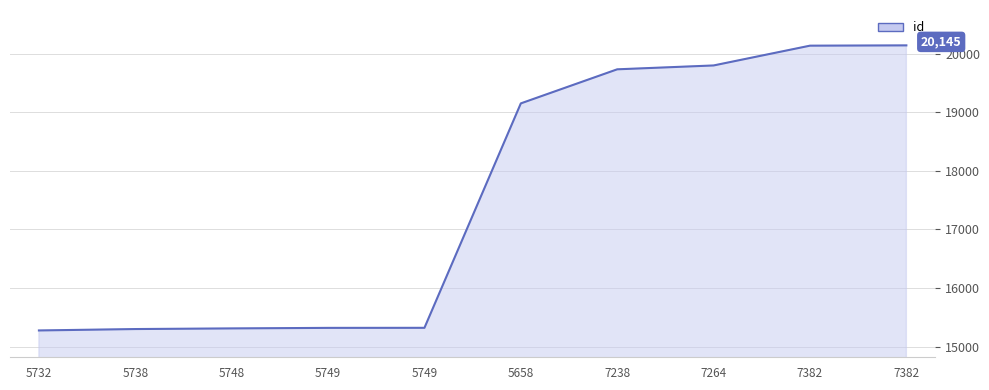

List the labels in order of value, smallest first.

5732, 5738, 5748, 5749, 5749, 5658, 7238, 7264, 7382, 7382